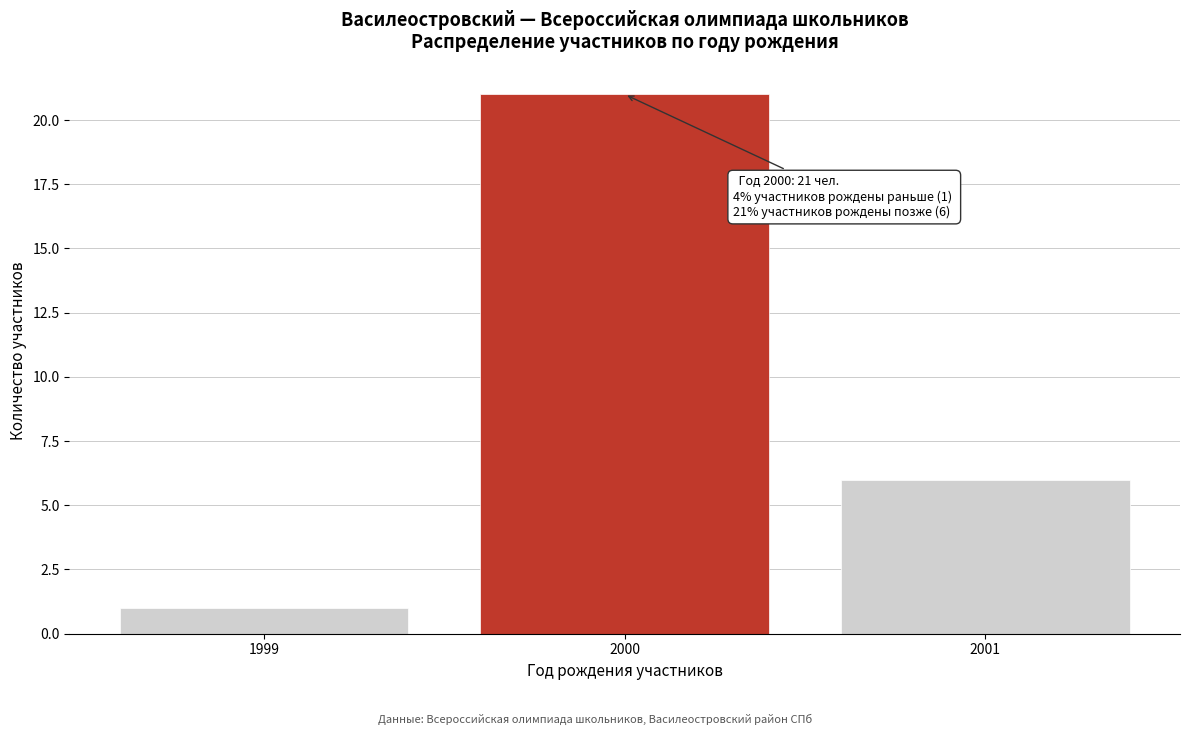

Reading left to right, list all the values displayed in this chart.

1	21	6